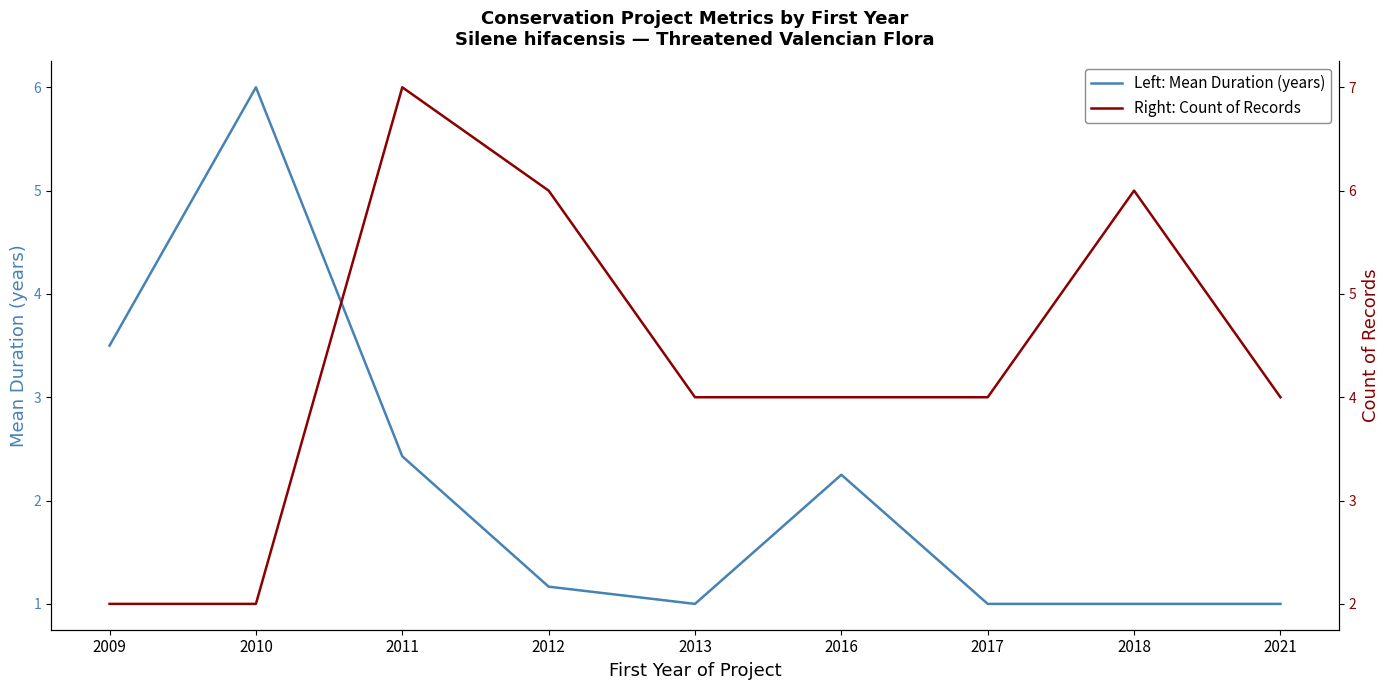

True or false: Right: Count of Records has more than 2 points higher than both neighbors.

False